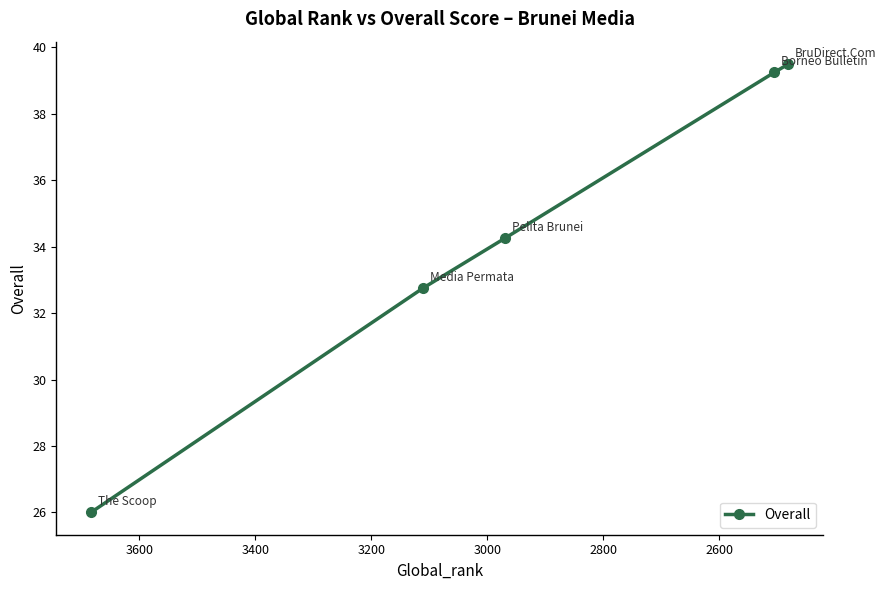

The chart shows a value of 37.7 at 2400. True or false?

False